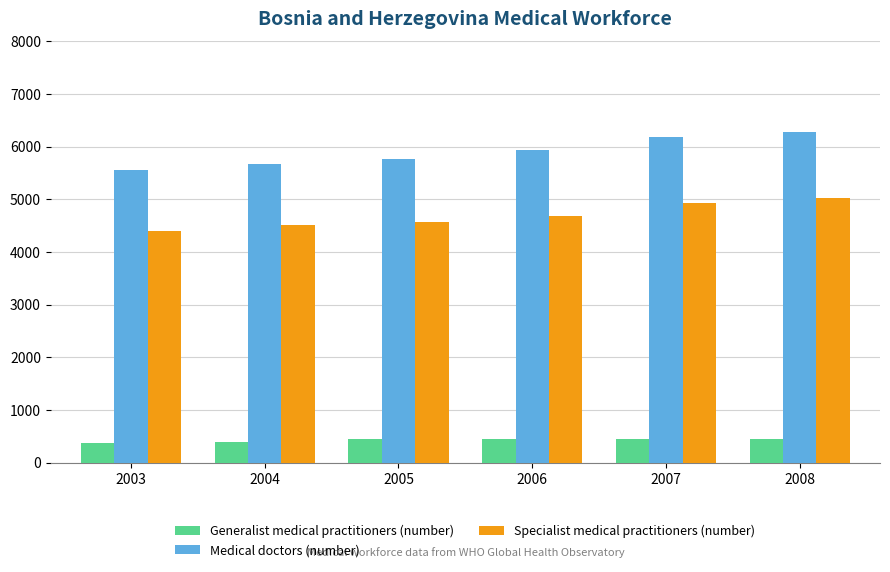

True or false: Medical doctors (number) has a value of 9203 at 2008.

False